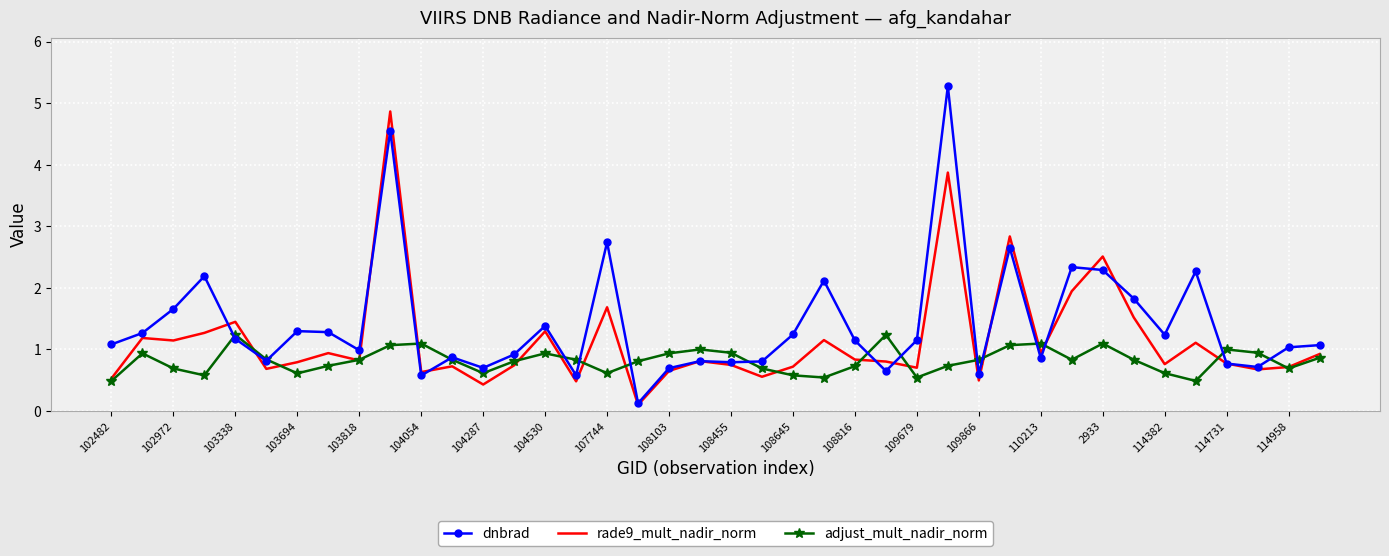

True or false: adjust_mult_nadir_norm has more than 2 points higher than both neighbors.

True